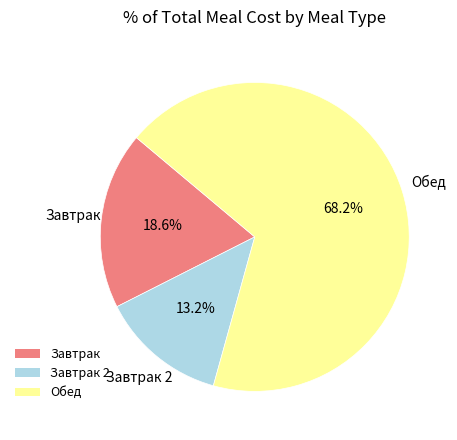

Rank the categories by value from lowest to highest.

Завтрак 2, Завтрак, Обед